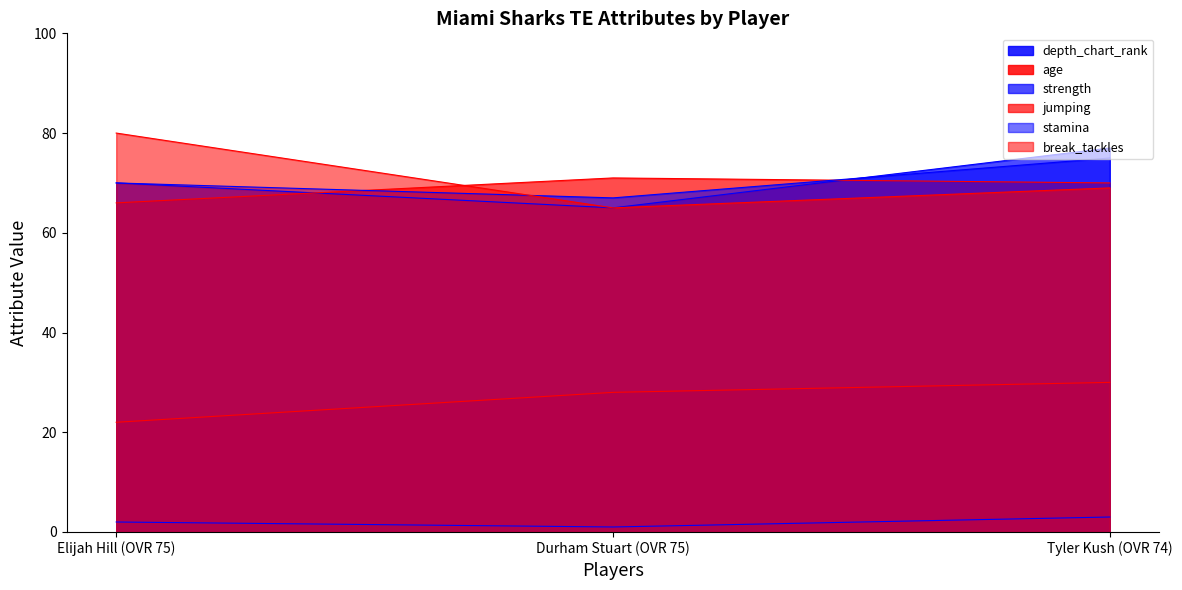

Where is stamina nearest to the value 71?

Elijah Hill (OVR 75)